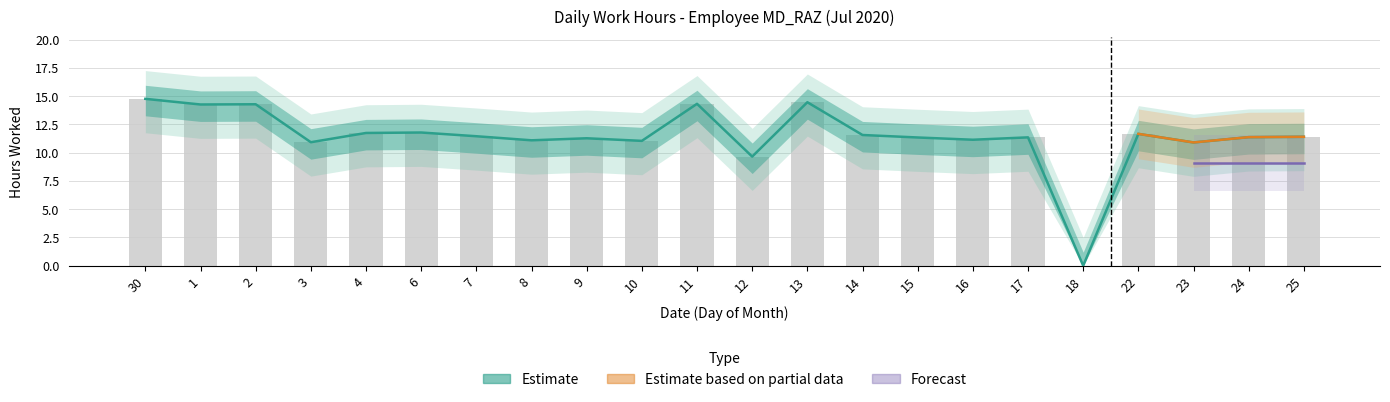

List the labels in order of value, smallest first.

18, 12, 23, 3, 10, 8, 16, 9, 15, 17, 24, 25, 7, 14, 22, 4, 6, 1, 2, 11, 13, 30